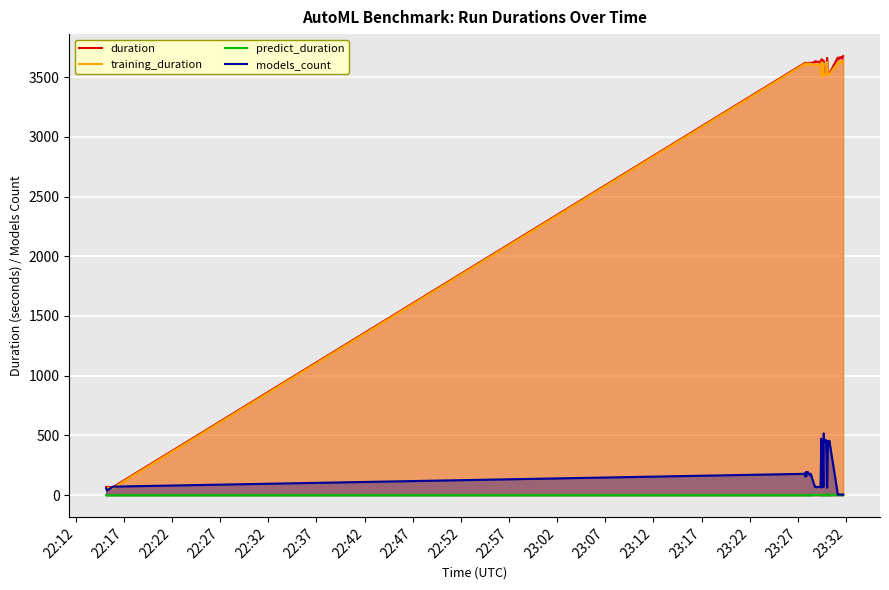

Where is predict_duration nearest to the value 6?

23:27